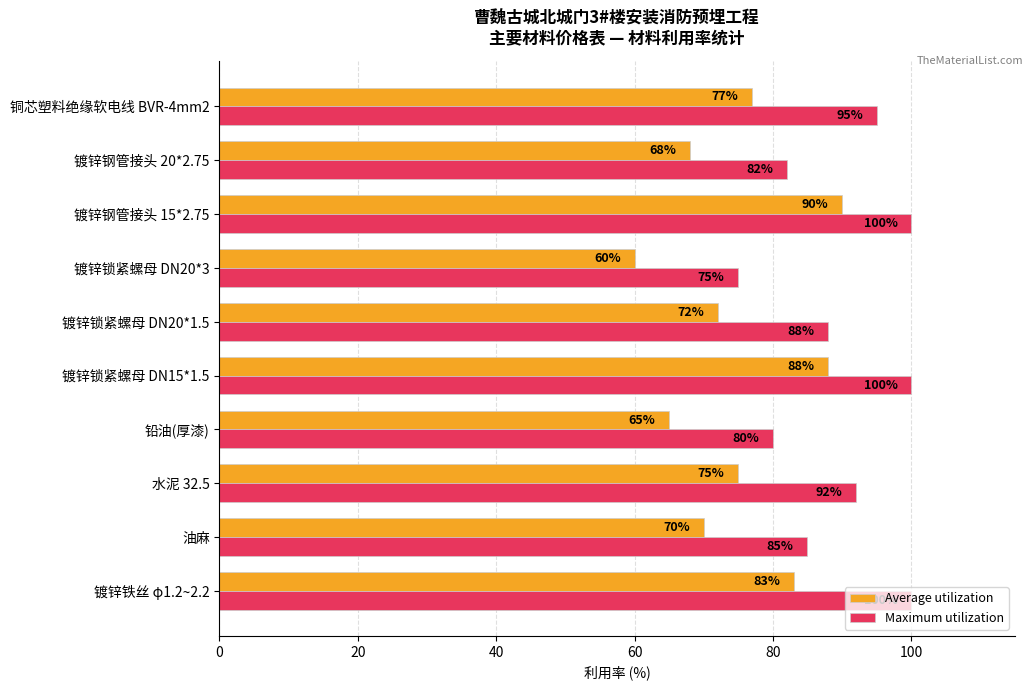

List the series in order of their overall mean, lowest first.

Average utilization, Maximum utilization